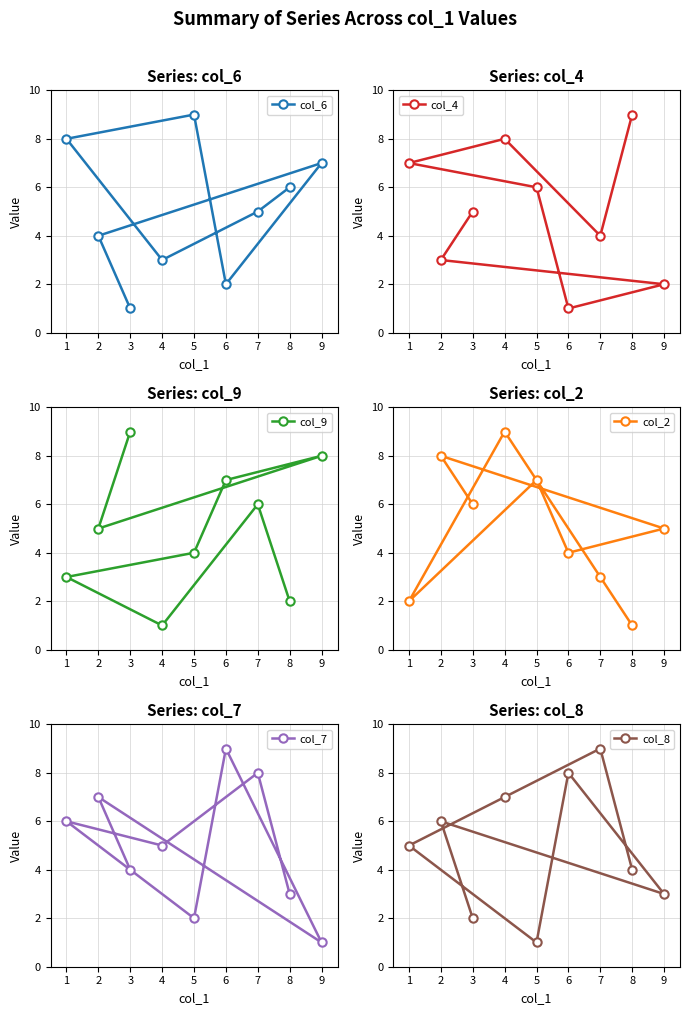

True or false: col_7 and col_8 cross at least once.

True